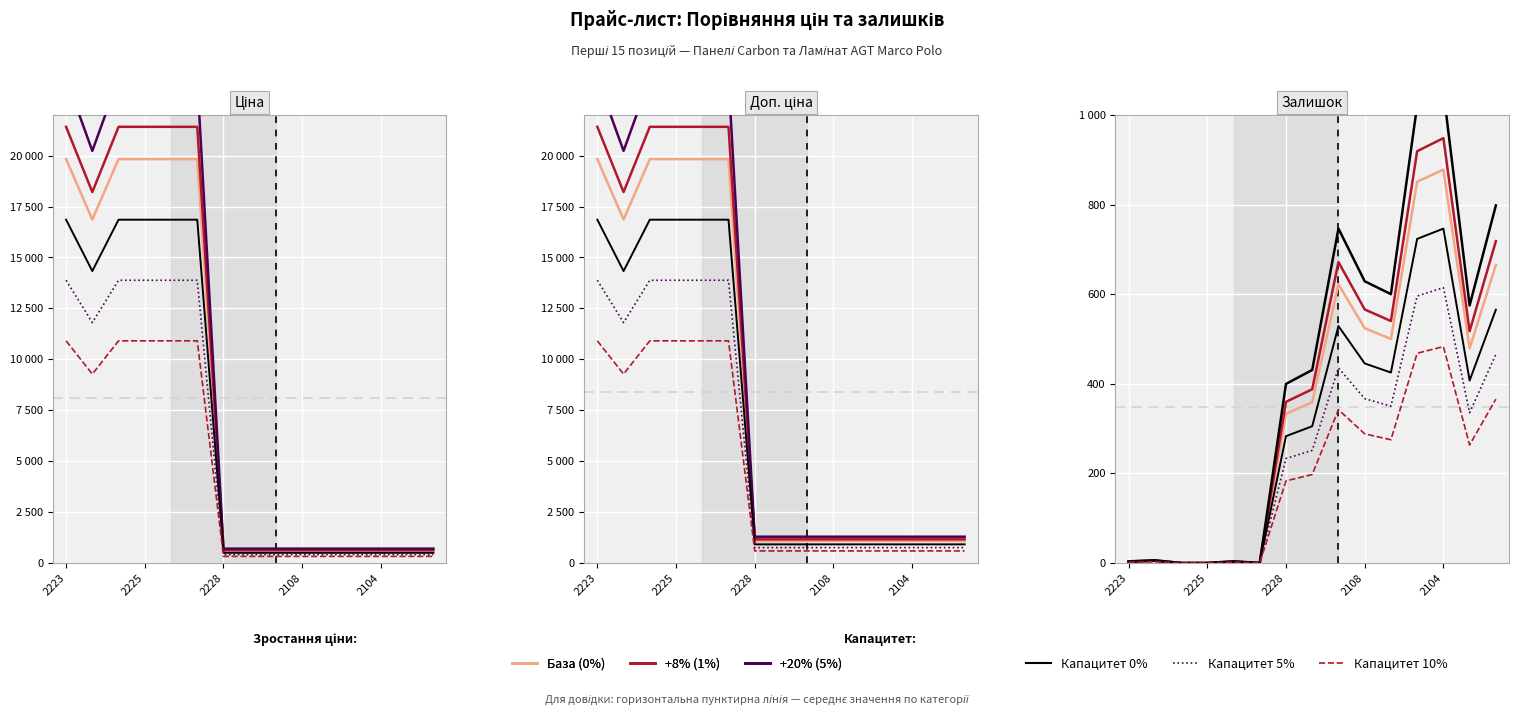

At how many categories does at least one series exceed 462?

7